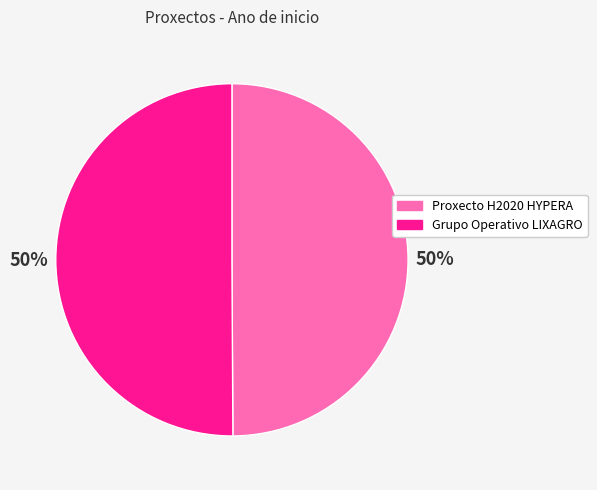

Is the sum of Grupo Operativo LIXAGRO and Proxecto H2020 HYPERA greater than half?

Yes